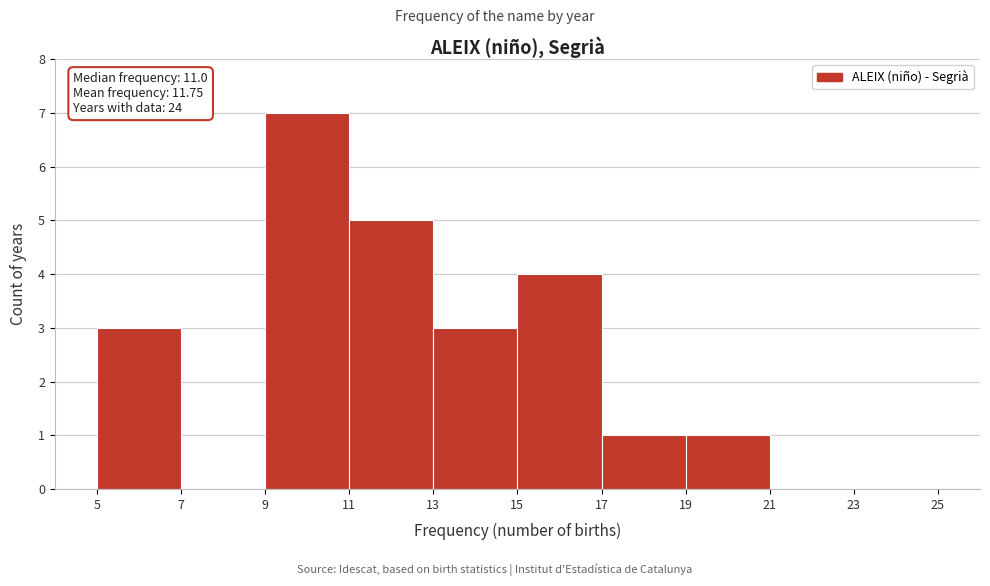

Which range on the x-axis has the tallest bar?

9 to 11